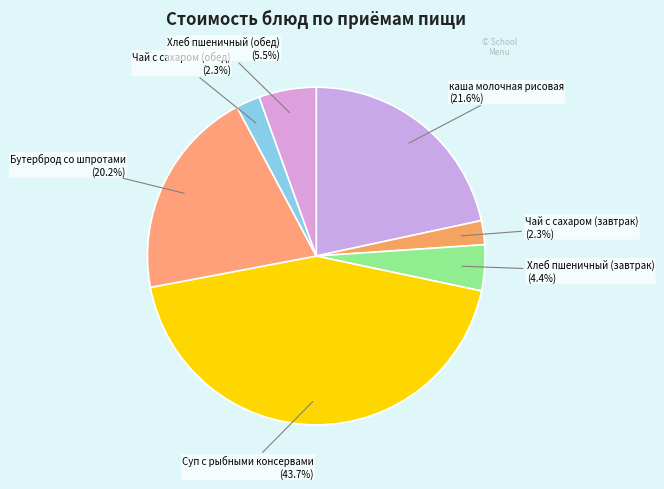

How many slices are in this pie chart?

7